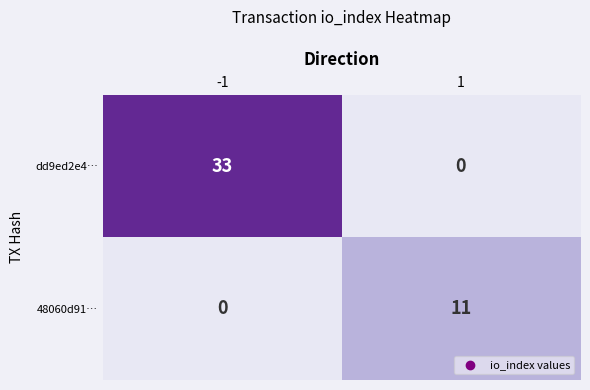

Rank the series by their maximum value, from highest to lowest.

dd9ed2e4…, 48060d91…